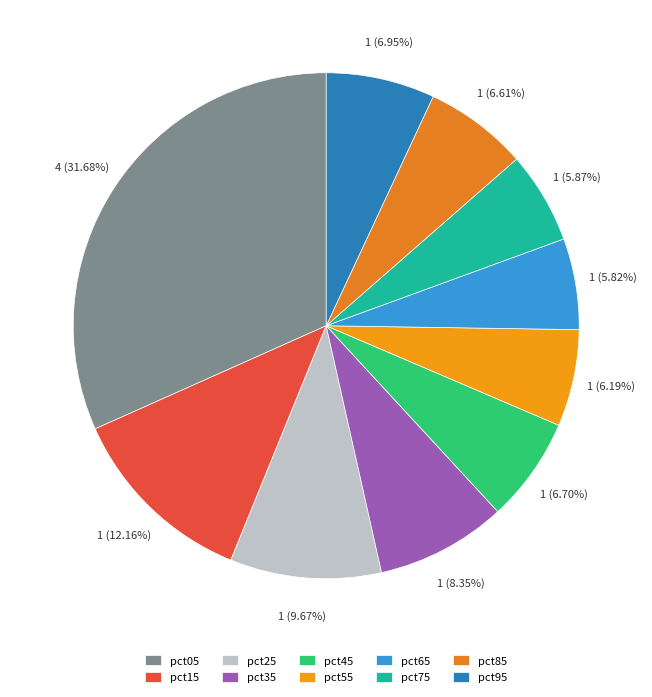

The pct85 slice represents 7% of the pie. True or false?

True